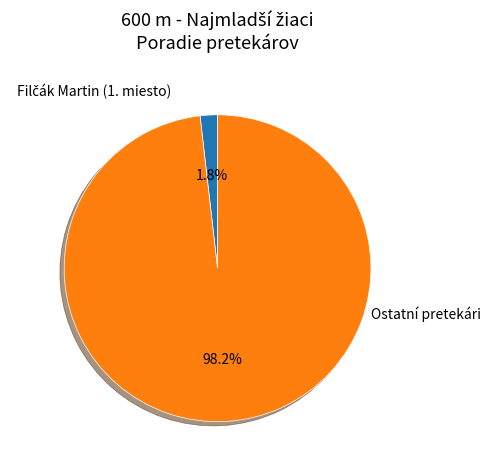

What is the largest slice in the pie chart?

Ostatní pretekári